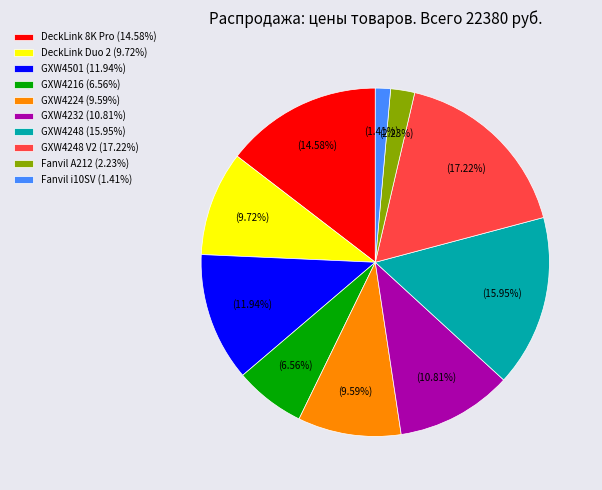

Which has a higher value, Fanvil A212 (2.23%) or GXW4501 (11.94%)?

GXW4501 (11.94%)